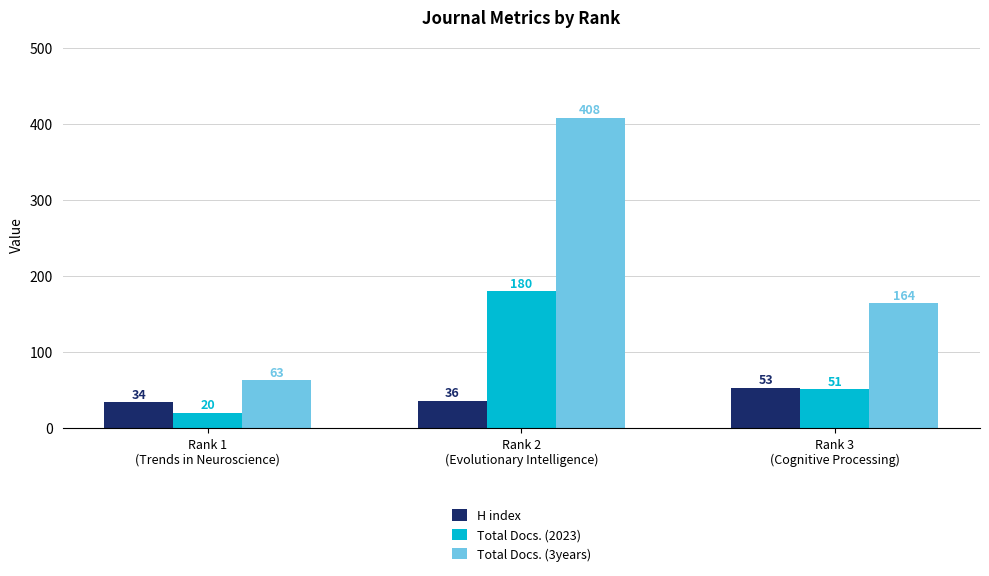

What is the maximum value shown in the chart?

408